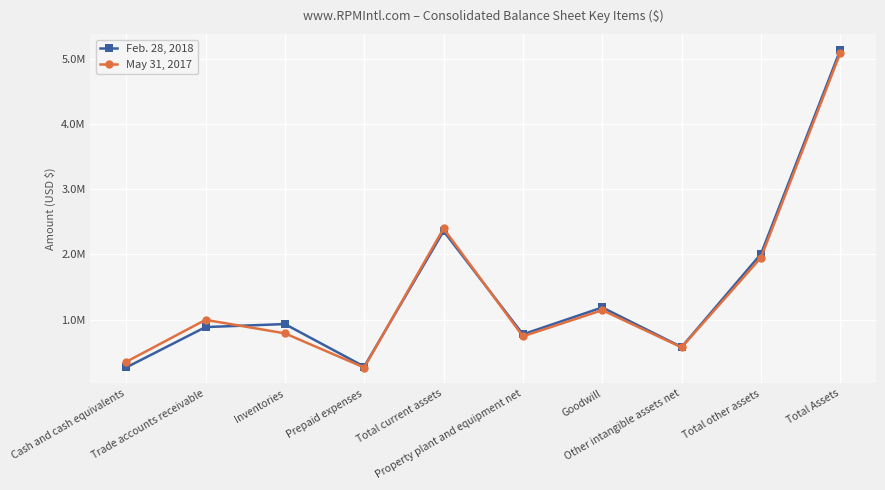

Which label corresponds to the largest value in the chart?

Total Assets